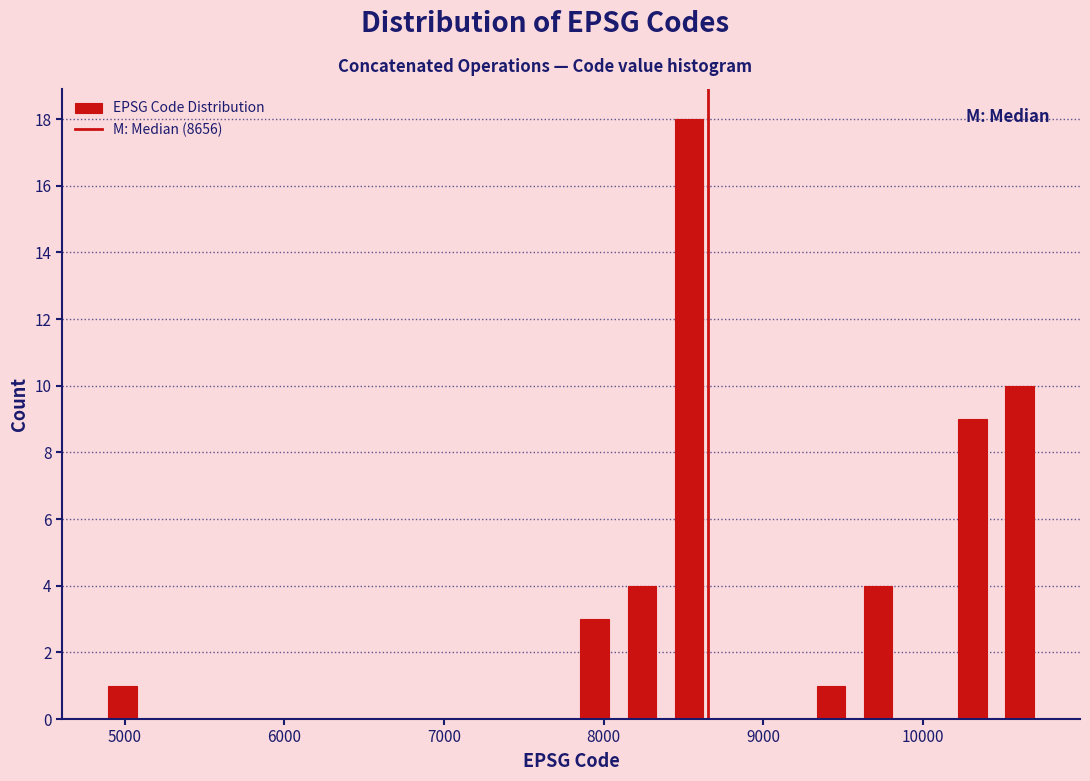

Read against the x-axis, roughly where is the centre of the tallest bar?

8500